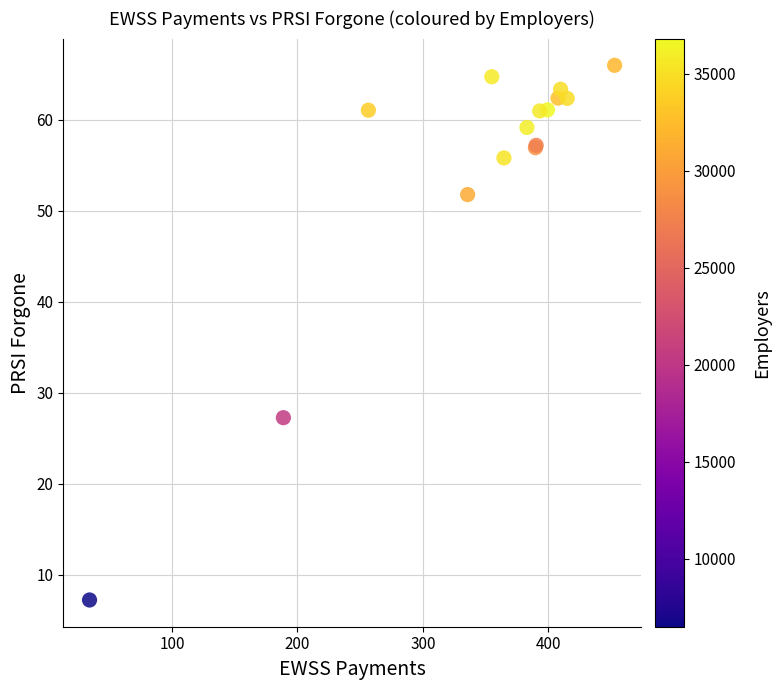

What Y value in the scatter plot is closest to 36?

27.2